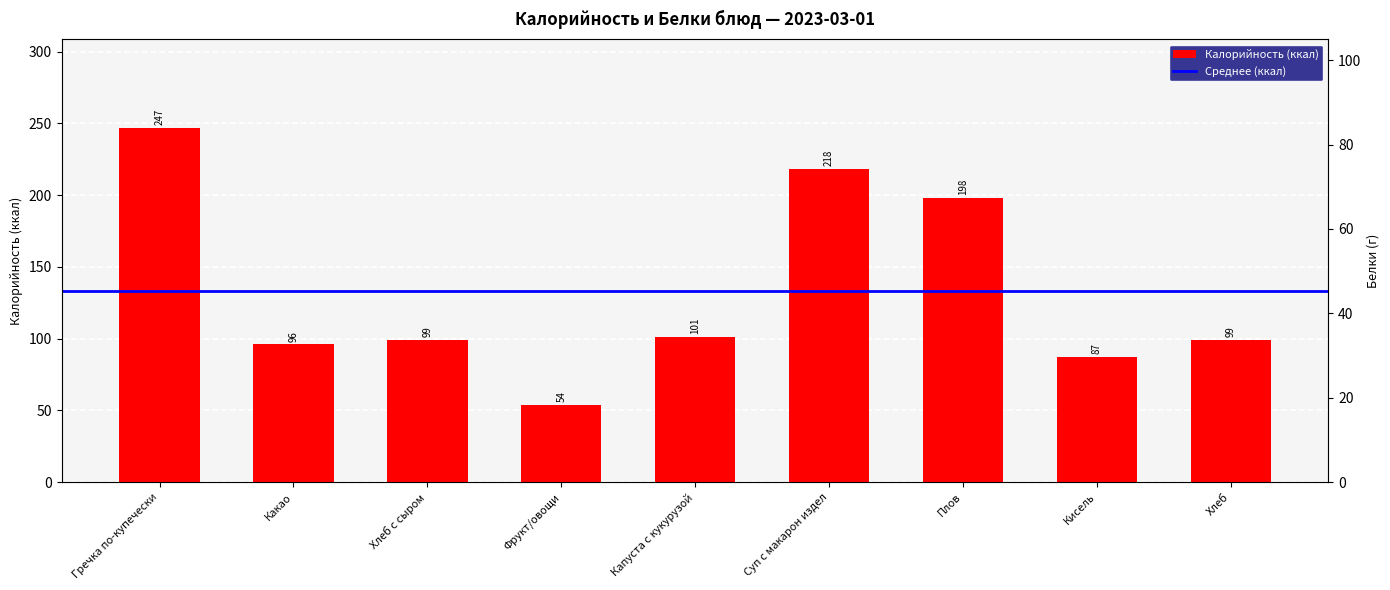

Reading left to right, list all the values displayed in this chart.

Калорийность: 247	96	99	54	101	218	198	87	99
Белки: 12	2	21	1	2	5	11	4	21